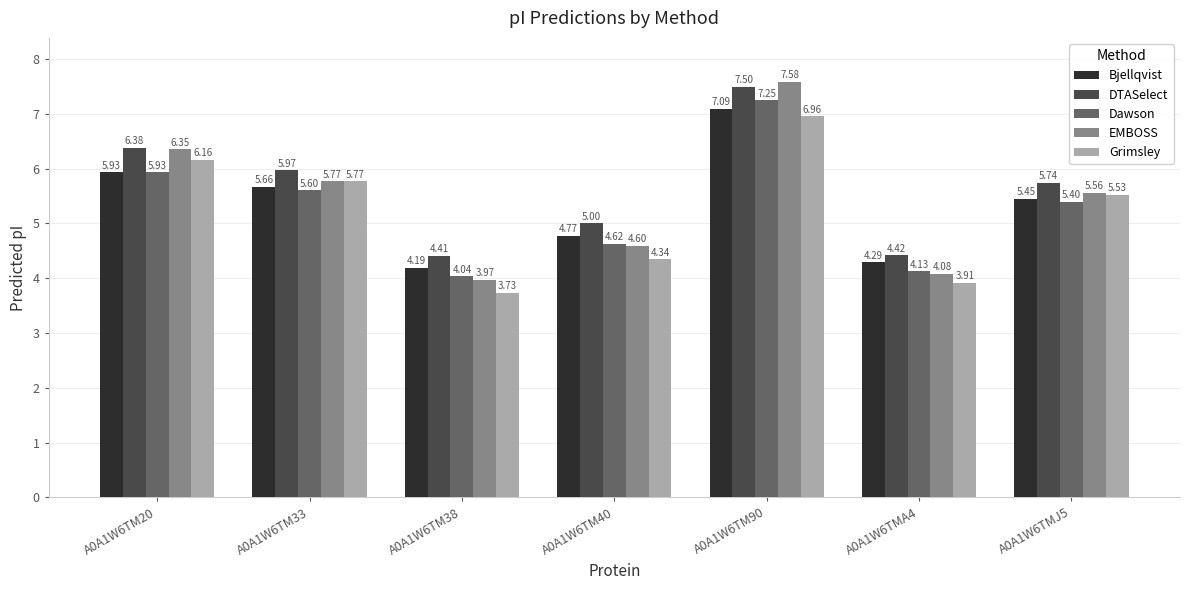

What is the label of the 1st bar from the right?

A0A1W6TMJ5